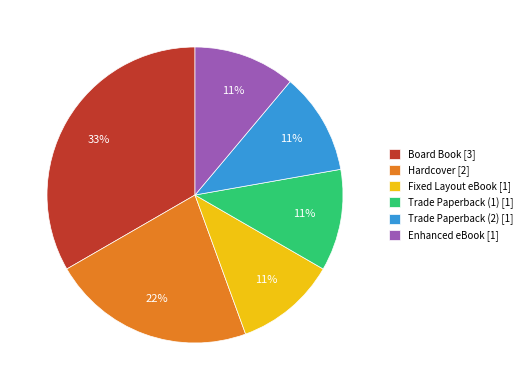

What percentage is the Fixed Layout eBook slice, to the nearest percent?

11%